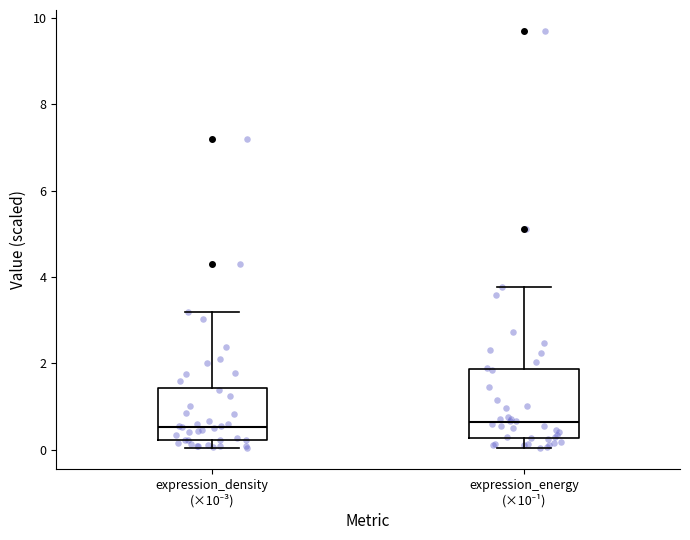

Reading left to right, transcribe this box plot: for each box, give where its median line is, the range the box spans, and where its two whiskers end, as read against the y-axis. The values are not printed on the chart, so give them approximately, as read against the axis.

expression_density (×10⁻³): median 0.6, box 0.2 to 1.4, whiskers 0.0 to 3.2
expression_energy (×10⁻¹): median 0.6, box 0.2 to 1.8, whiskers 0.0 to 3.8